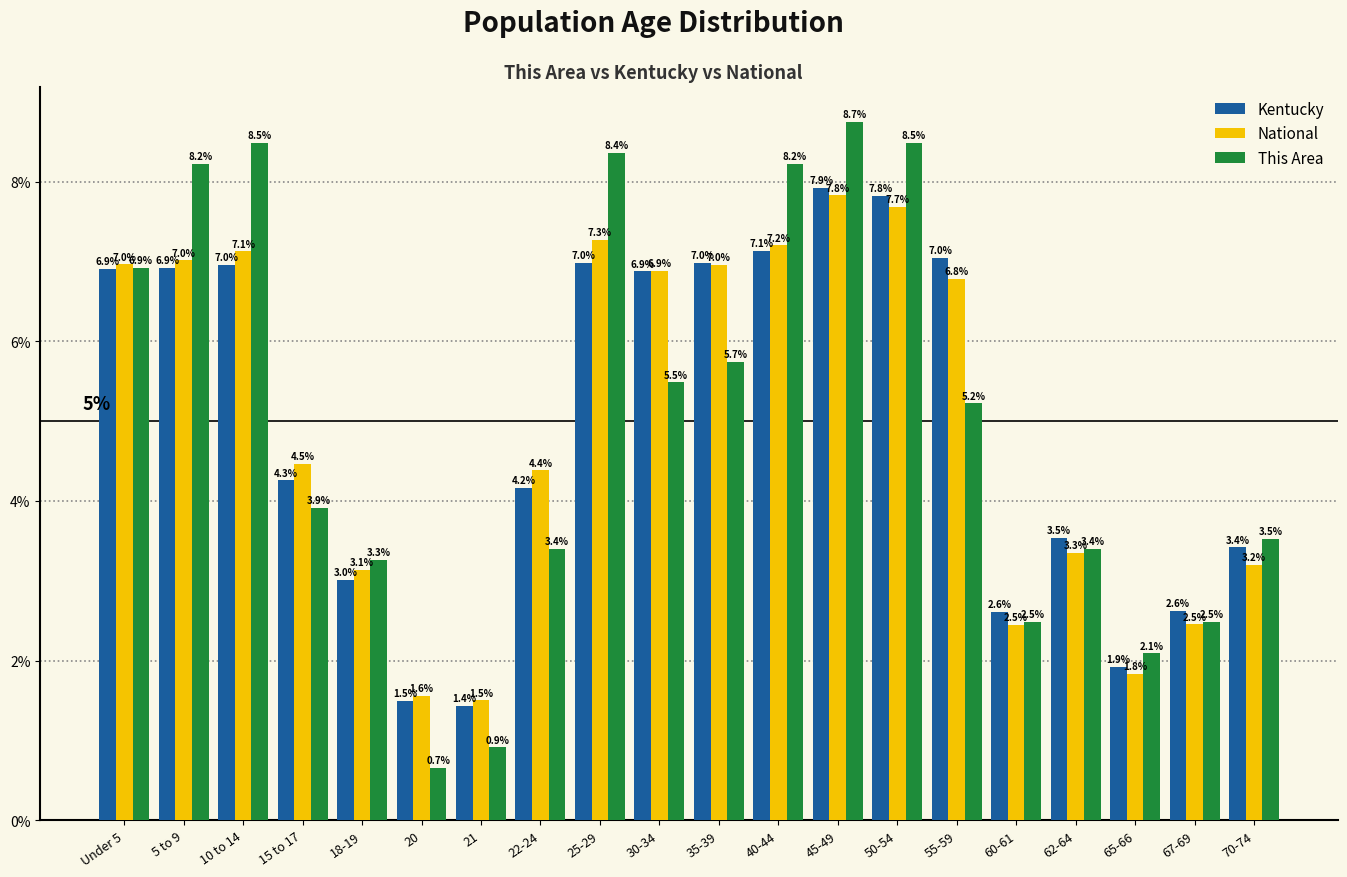

Reading right to left, transcribe all the data shown in this chart.

Kentucky: 70-74=3.4	67-69=2.6	65-66=1.9	62-64=3.5	60-61=2.6	55-59=7.0	50-54=7.8	45-49=7.9	40-44=7.1	35-39=7.0	30-34=6.9	25-29=7.0	22-24=4.2	21=1.4	20=1.5	18-19=3.0	15 to 17=4.3	10 to 14=7.0	5 to 9=6.9	Under 5=6.9
National: 70-74=3.2	67-69=2.5	65-66=1.8	62-64=3.3	60-61=2.5	55-59=6.8	50-54=7.7	45-49=7.8	40-44=7.2	35-39=7.0	30-34=6.9	25-29=7.3	22-24=4.4	21=1.5	20=1.6	18-19=3.1	15 to 17=4.5	10 to 14=7.1	5 to 9=7.0	Under 5=7.0
This Area: 70-74=3.5	67-69=2.5	65-66=2.1	62-64=3.4	60-61=2.5	55-59=5.2	50-54=8.5	45-49=8.7	40-44=8.2	35-39=5.7	30-34=5.5	25-29=8.4	22-24=3.4	21=0.9	20=0.7	18-19=3.3	15 to 17=3.9	10 to 14=8.5	5 to 9=8.2	Under 5=6.9